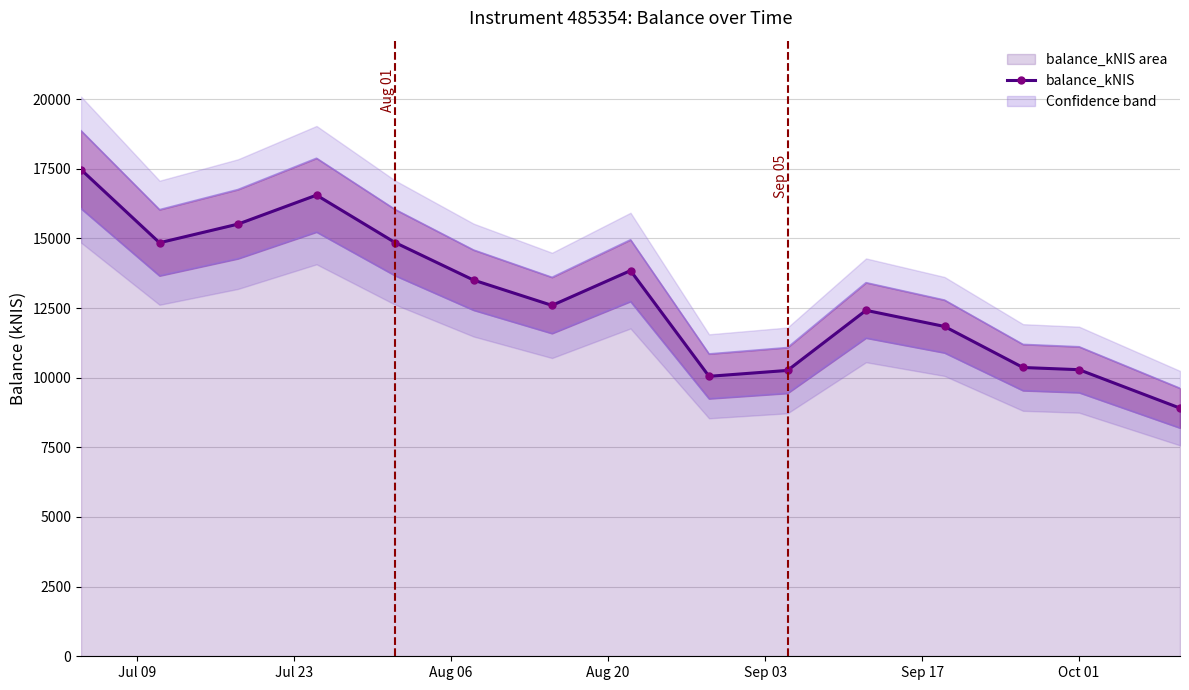

How many lines are shown in the chart?

1